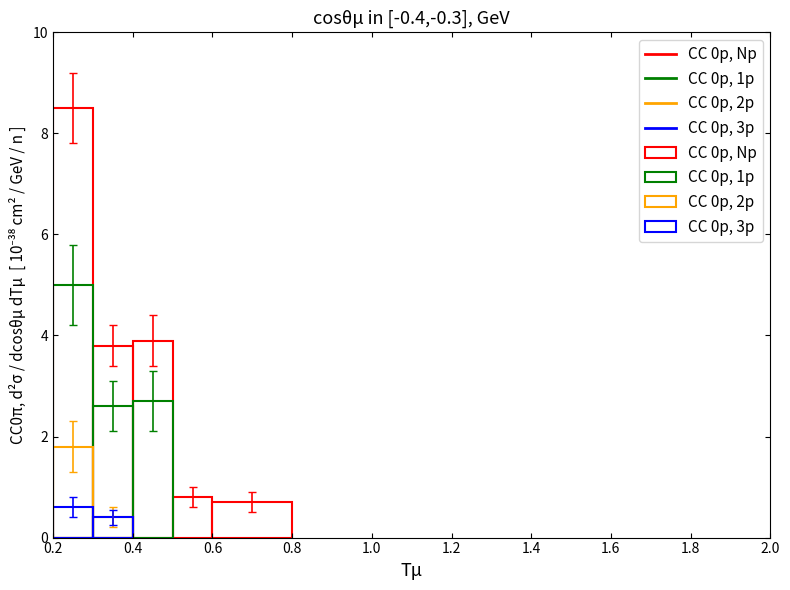

Is the value of CC 0p, 3p at 3 greater than the value of CC 0p, 1p at 5?

No